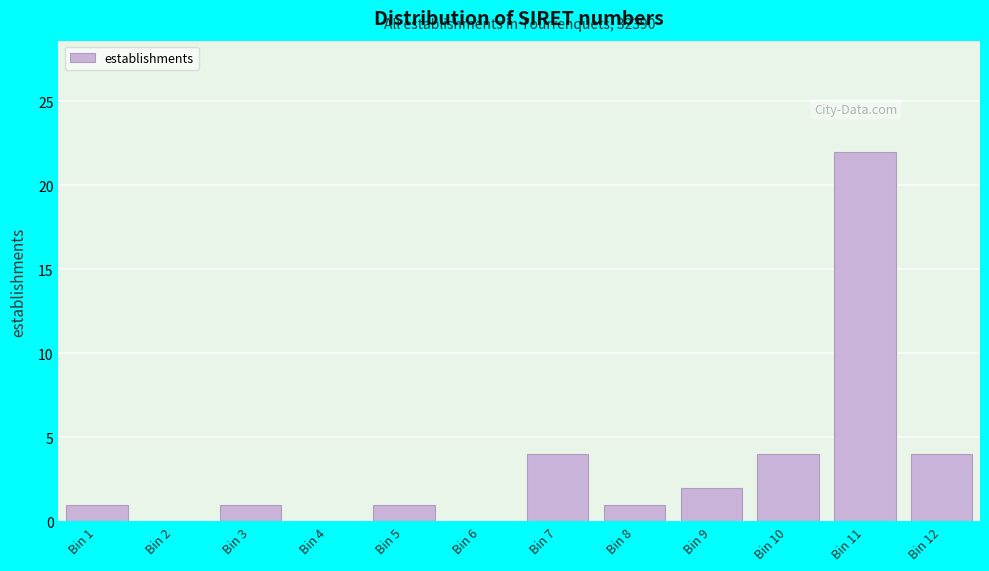

Reading left to right, list all the values displayed in this chart.

Bin 1=1	Bin 2=0	Bin 3=1	Bin 4=0	Bin 5=1	Bin 6=0	Bin 7=4	Bin 8=1	Bin 9=2	Bin 10=4	Bin 11=22	Bin 12=4